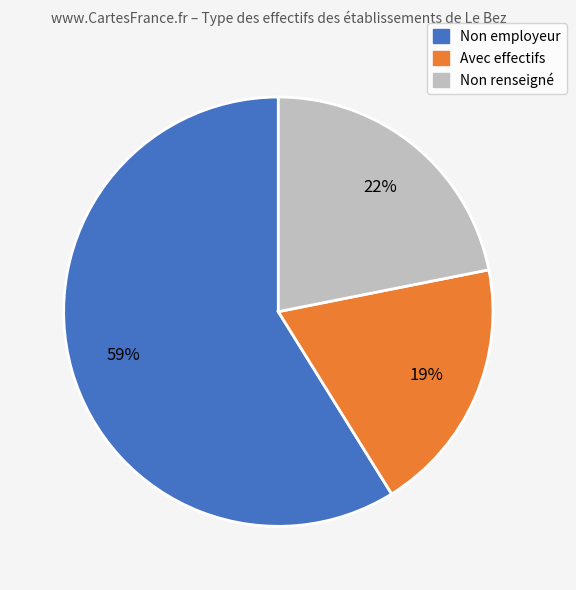

To the nearest percent, what portion does Non renseigné represent?

22%